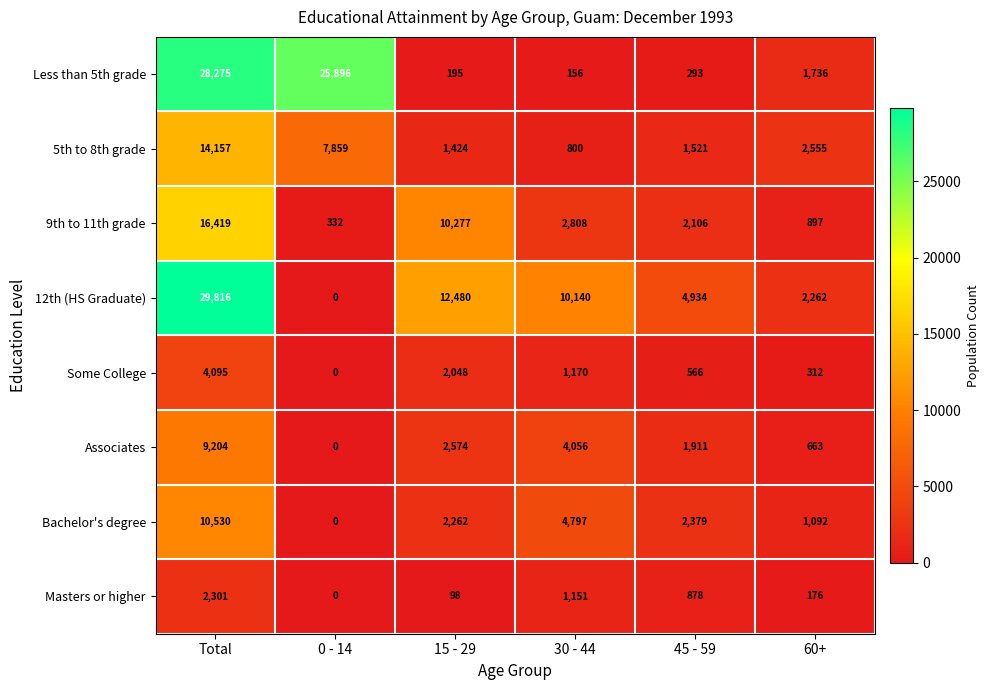

Where is 5th to 8th grade nearest to the value 7478?

0 - 14